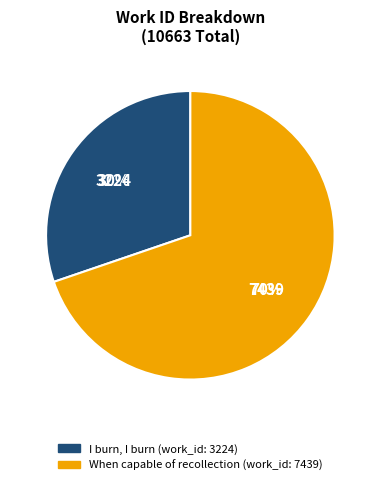

Combined, do I burn, I burn (work_id: 3224) and When capable of recollection (work_id: 7439) account for over 50%?

Yes